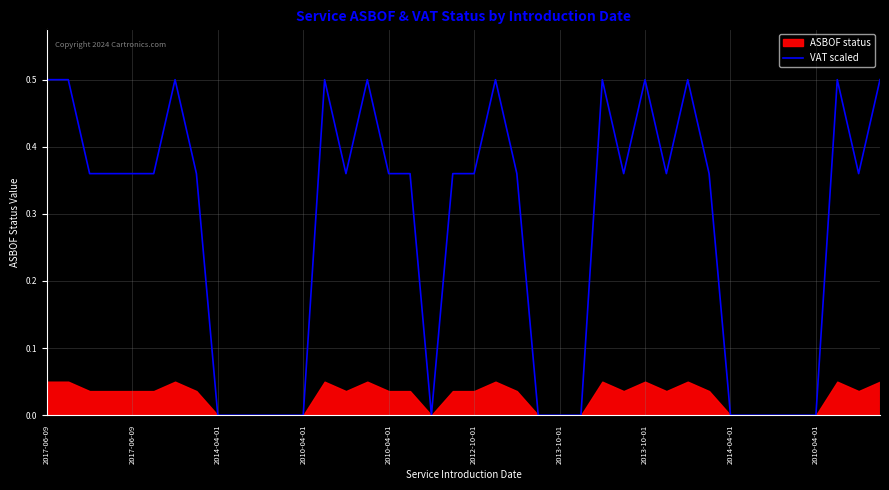

True or false: there are more than 0 points higher than both neighbors.

True